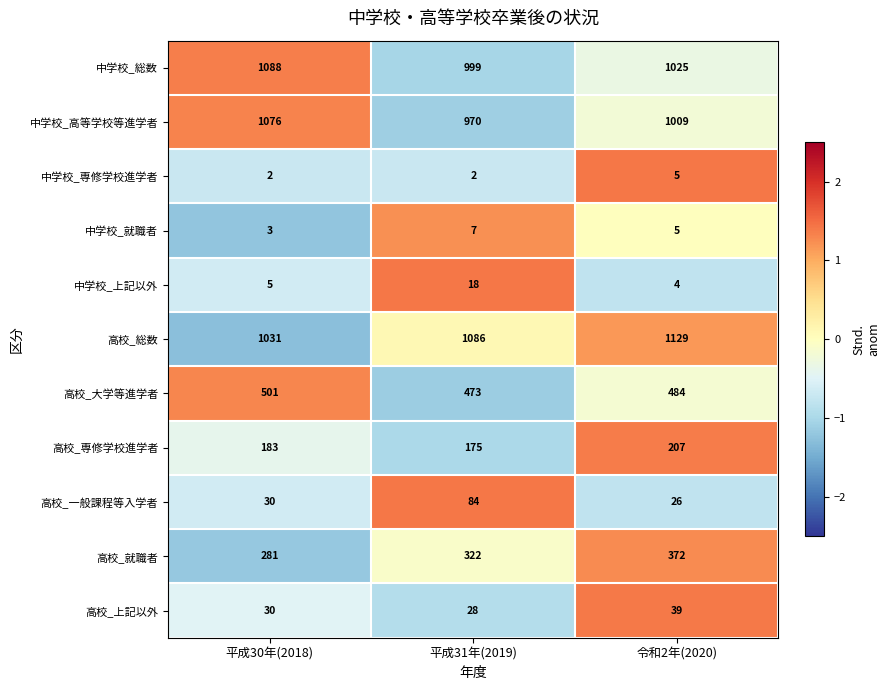

Count the number of categories in the chart.

3